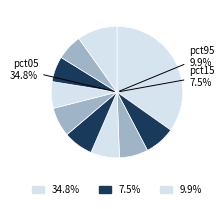

Which has a higher value, pct25 or pct85?

pct25